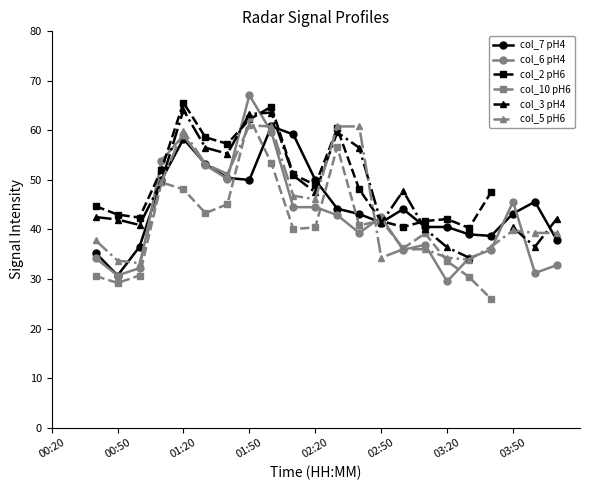

Is it true that col_7 pH4 equals 50.4 at 8?

True